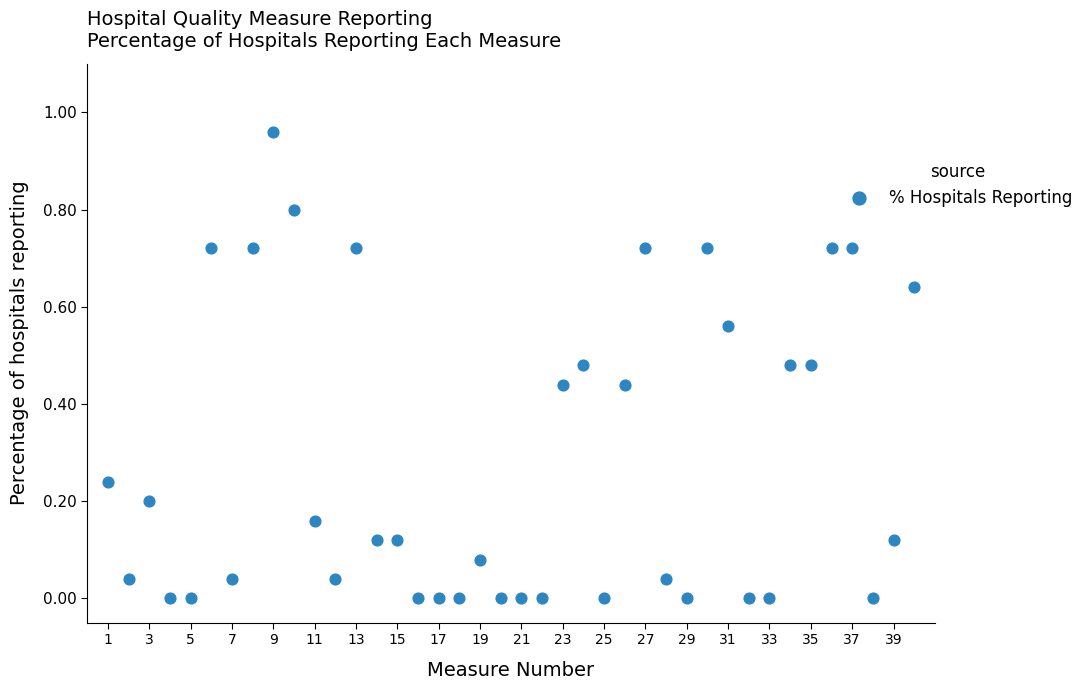

What is the range of X values (max minus min)?

39.0